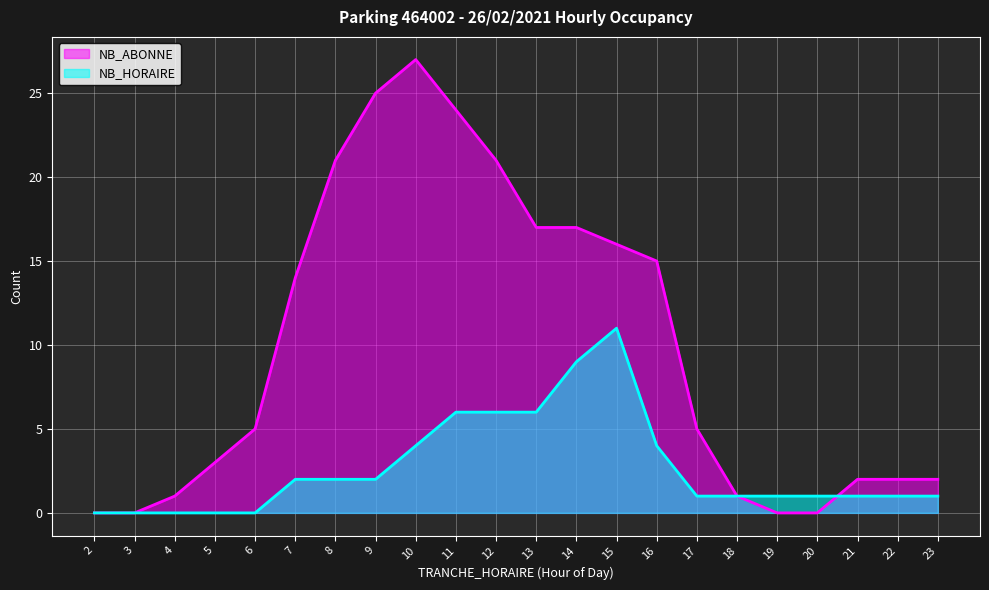

What are all the series names shown in the legend?

NB_ABONNE, NB_HORAIRE